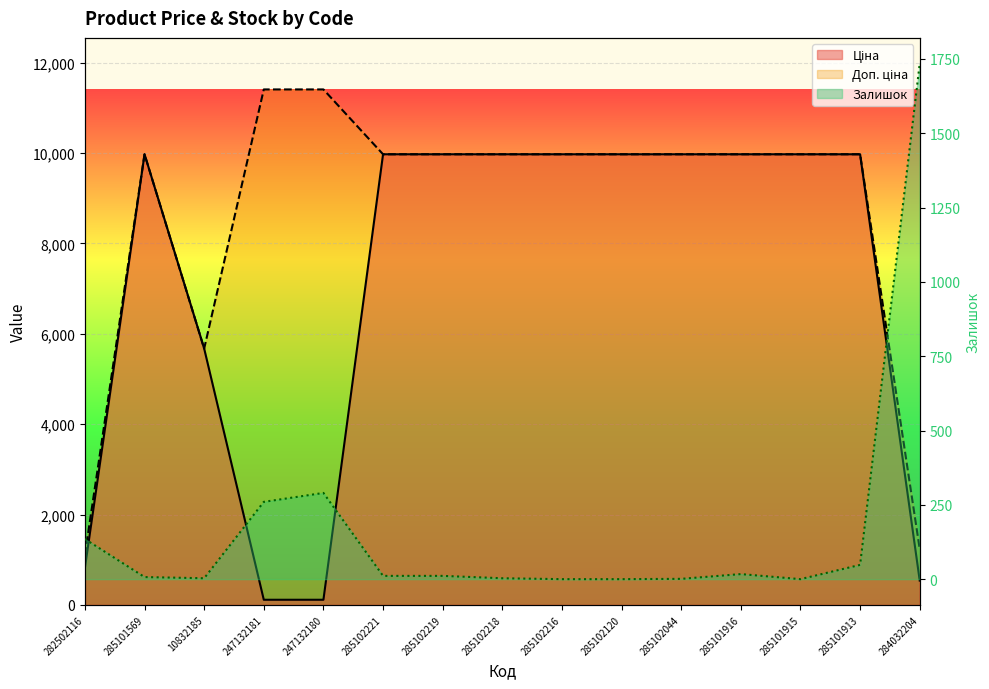

True or false: Ціна has a value of 9975.0 at 285102216.

True